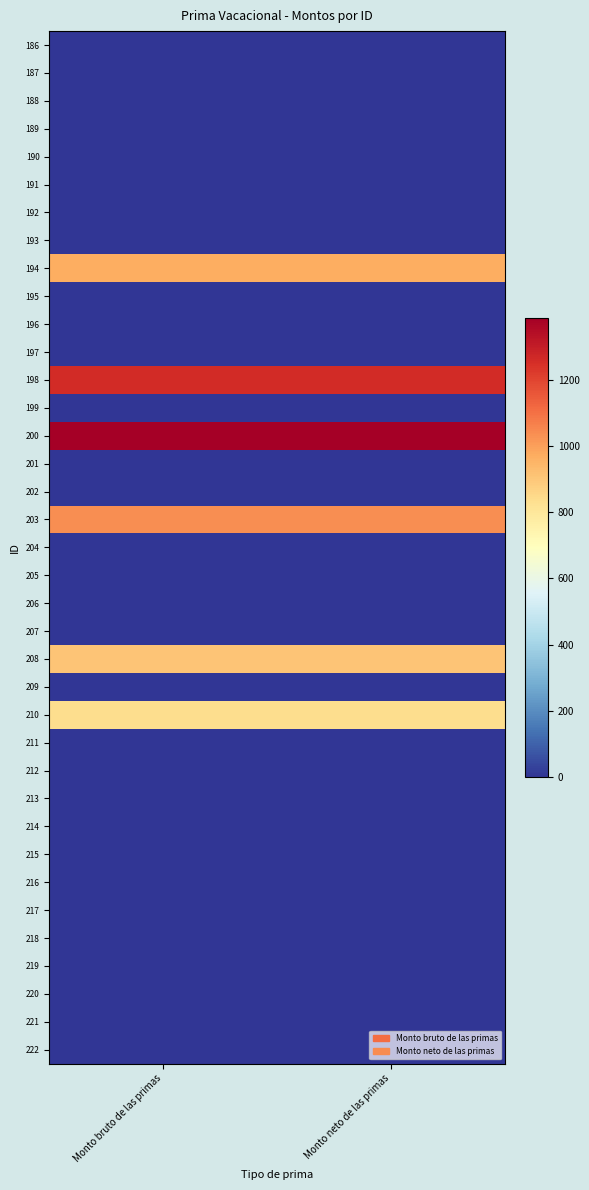

Reading left to right, what are all the values shown in this chart?

186: Monto bruto de las primas=0.0	Monto neto de las primas=0.0
187: Monto bruto de las primas=0.0	Monto neto de las primas=0.0
188: Monto bruto de las primas=0.0	Monto neto de las primas=0.0
189: Monto bruto de las primas=0.0	Monto neto de las primas=0.0
190: Monto bruto de las primas=0.0	Monto neto de las primas=0.0
191: Monto bruto de las primas=0.0	Monto neto de las primas=0.0
192: Monto bruto de las primas=0.0	Monto neto de las primas=0.0
193: Monto bruto de las primas=0.0	Monto neto de las primas=0.0
194: Monto bruto de las primas=966.0	Monto neto de las primas=966.0
195: Monto bruto de las primas=0.0	Monto neto de las primas=0.0
196: Monto bruto de las primas=0.0	Monto neto de las primas=0.0
197: Monto bruto de las primas=0.0	Monto neto de las primas=0.0
198: Monto bruto de las primas=1260.0	Monto neto de las primas=1260.0
199: Monto bruto de las primas=0.0	Monto neto de las primas=0.0
200: Monto bruto de las primas=1387.9	Monto neto de las primas=1387.9
201: Monto bruto de las primas=0.0	Monto neto de las primas=0.0
202: Monto bruto de las primas=0.0	Monto neto de las primas=0.0
203: Monto bruto de las primas=1036.8	Monto neto de las primas=1036.8
204: Monto bruto de las primas=0.0	Monto neto de las primas=0.0
205: Monto bruto de las primas=0.0	Monto neto de las primas=0.0
206: Monto bruto de las primas=0.0	Monto neto de las primas=0.0
207: Monto bruto de las primas=0.0	Monto neto de las primas=0.0
208: Monto bruto de las primas=907.2	Monto neto de las primas=907.2
209: Monto bruto de las primas=0.0	Monto neto de las primas=0.0
210: Monto bruto de las primas=840.0	Monto neto de las primas=840.0
211: Monto bruto de las primas=0.0	Monto neto de las primas=0.0
212: Monto bruto de las primas=0.0	Monto neto de las primas=0.0
213: Monto bruto de las primas=0.0	Monto neto de las primas=0.0
214: Monto bruto de las primas=0.0	Monto neto de las primas=0.0
215: Monto bruto de las primas=0.0	Monto neto de las primas=0.0
216: Monto bruto de las primas=0.0	Monto neto de las primas=0.0
217: Monto bruto de las primas=0.0	Monto neto de las primas=0.0
218: Monto bruto de las primas=0.0	Monto neto de las primas=0.0
219: Monto bruto de las primas=0.0	Monto neto de las primas=0.0
220: Monto bruto de las primas=0.0	Monto neto de las primas=0.0
221: Monto bruto de las primas=0.0	Monto neto de las primas=0.0
222: Monto bruto de las primas=0.0	Monto neto de las primas=0.0